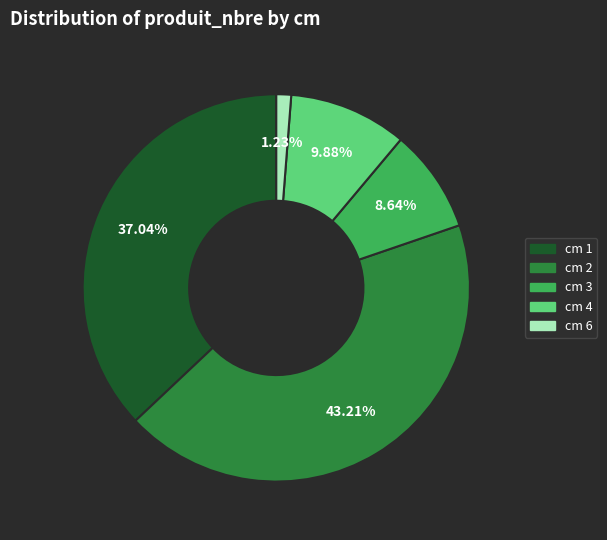

Does cm 2 represent more than half of the total?

No